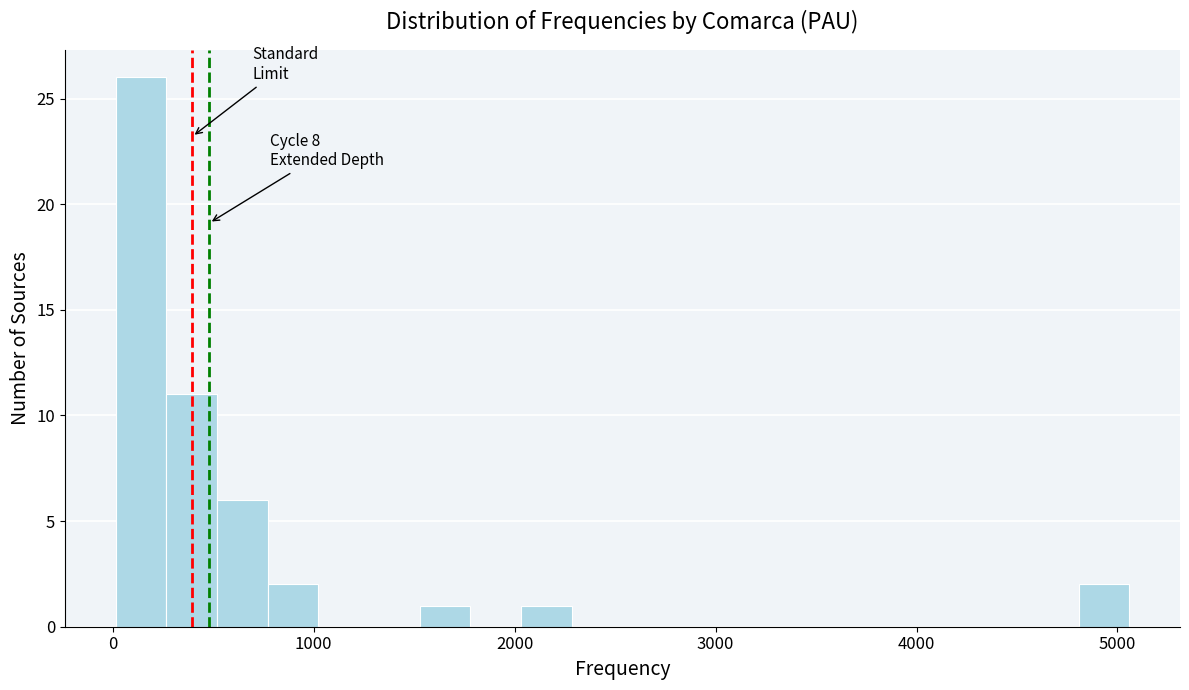

Read against the x-axis, roughly where is the centre of the tallest bar?

100